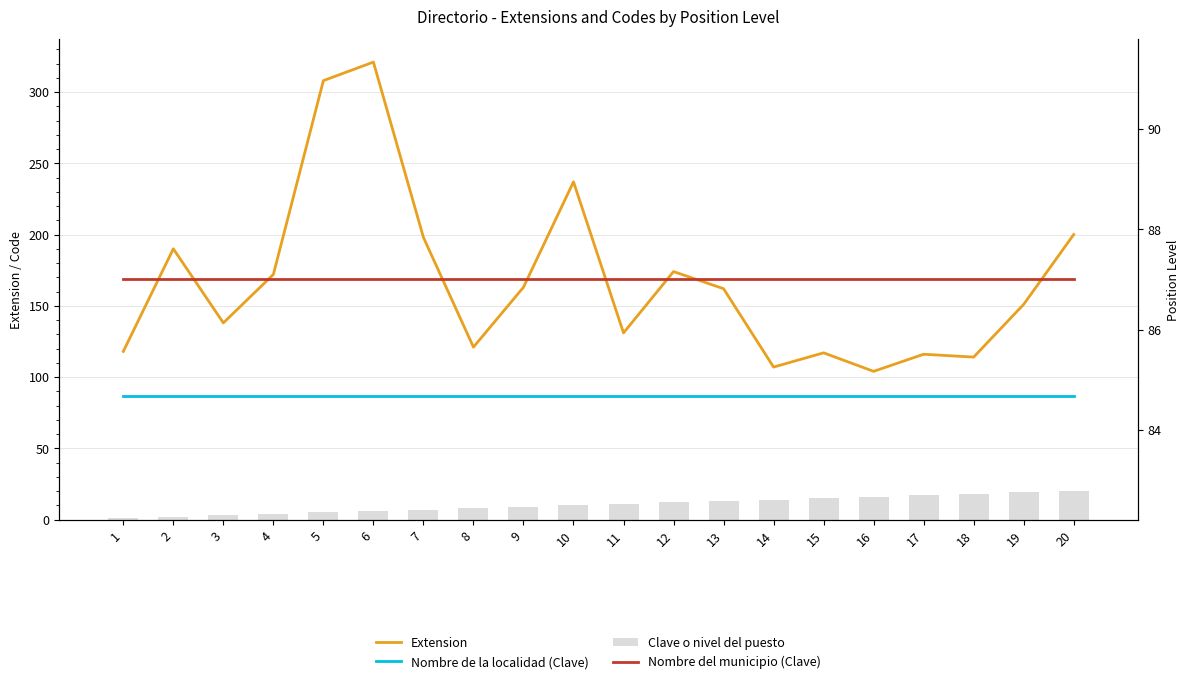

Is it true that Nombre del municipio (Clave) equals 87 at 13?

True